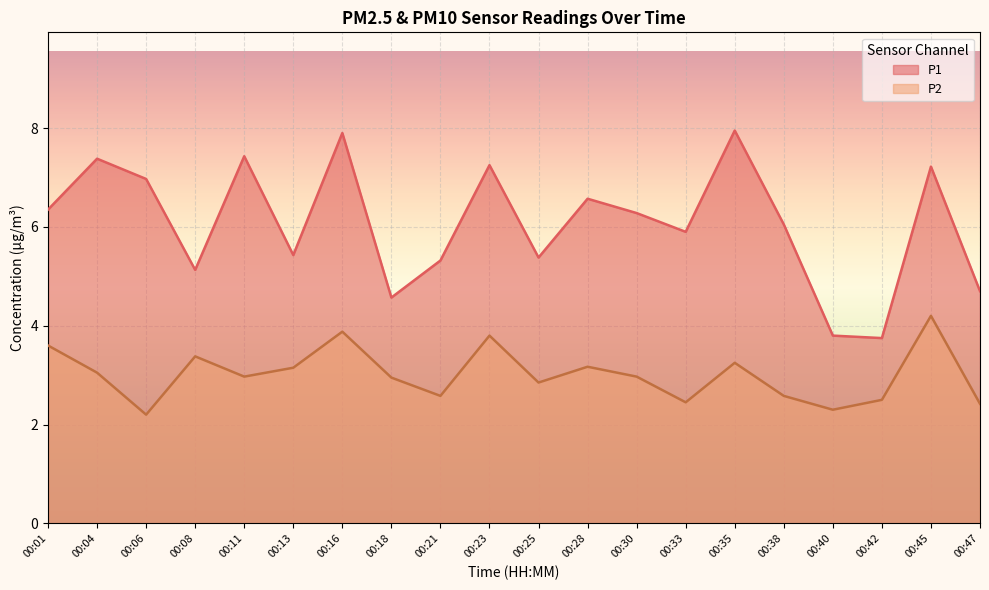

Which has a higher value, 00:11 or 00:28?

00:11